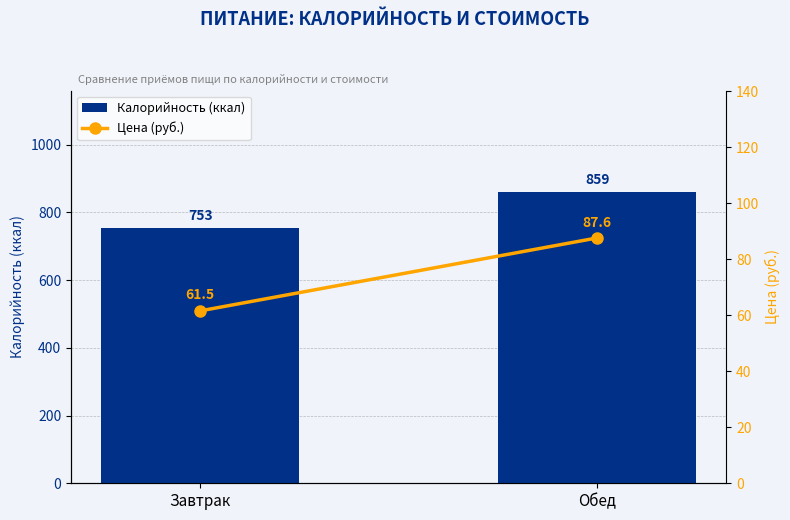

The value of Цена (руб.) at Обед is 87.6. True or false?

True